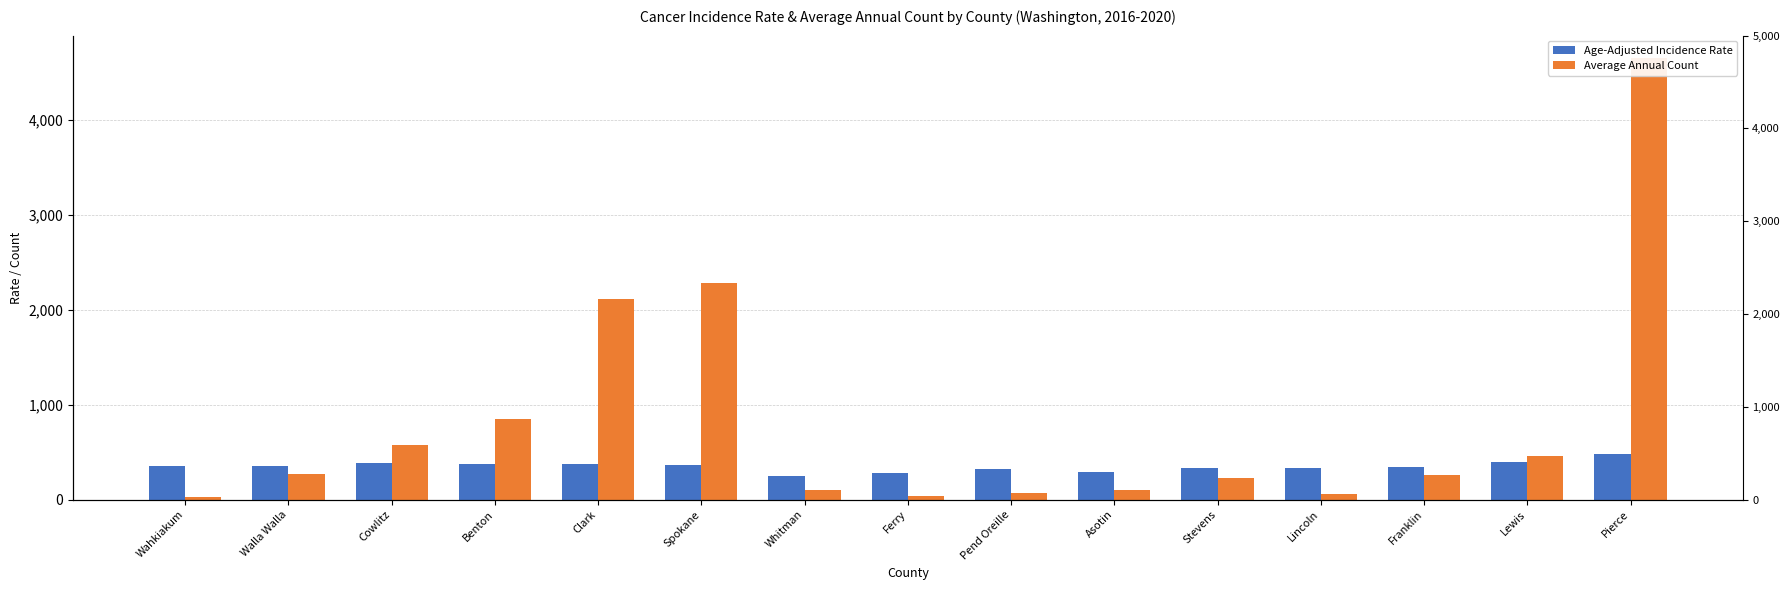

What is the spread (max minus min) of values at Ferry?

245.7